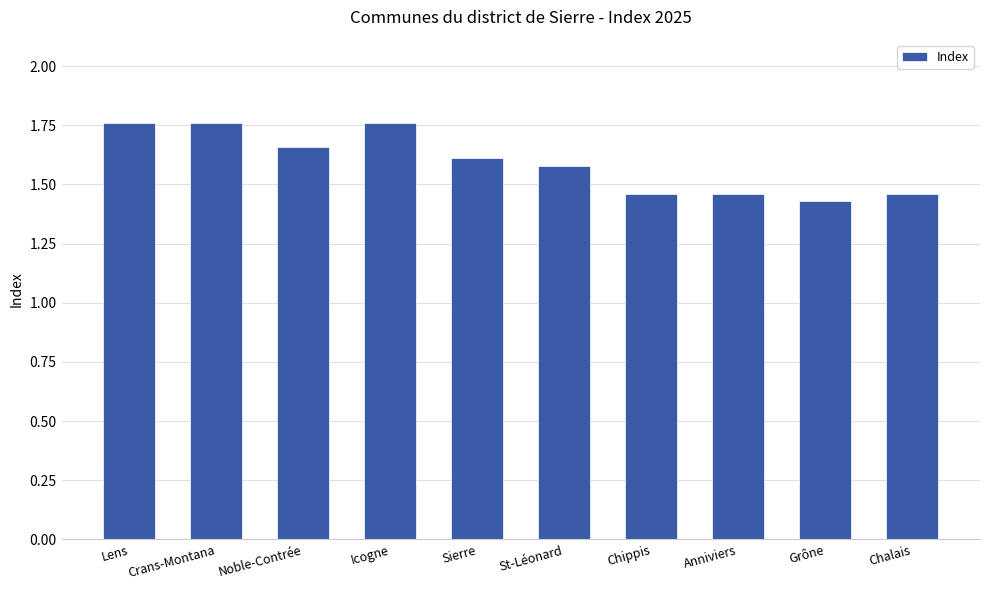

Count the values in the range 1 to 2.

10